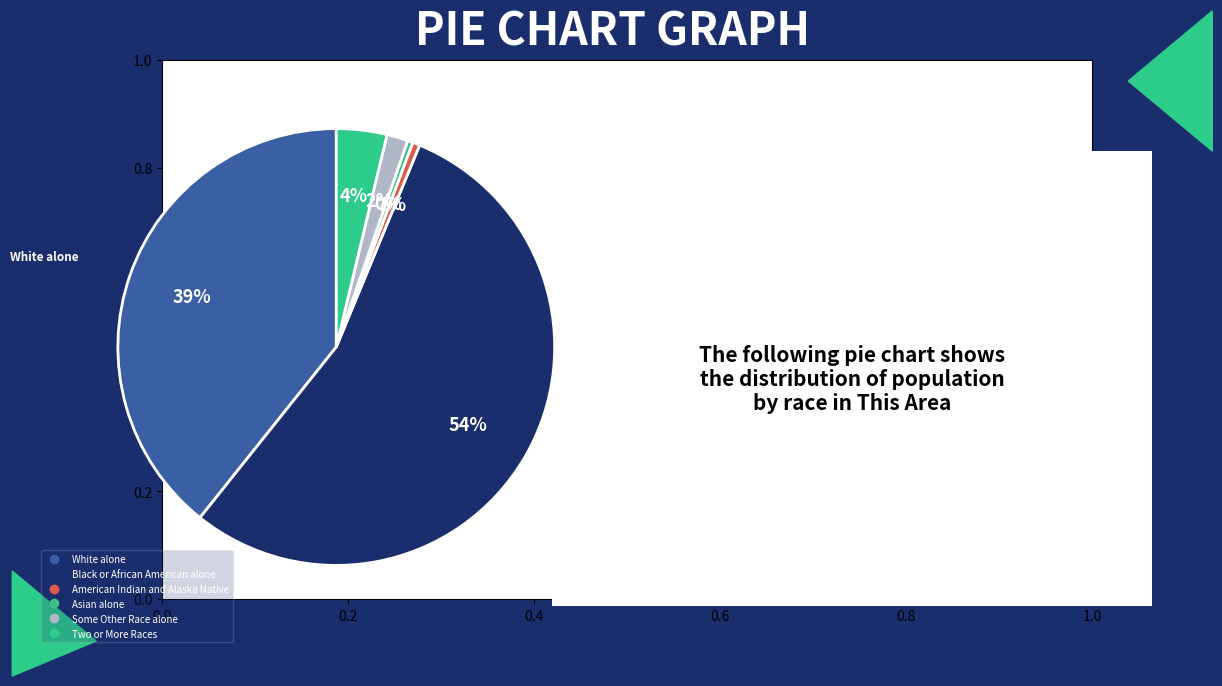

To the nearest percent, what portion does Some Other Race alone represent?

2%